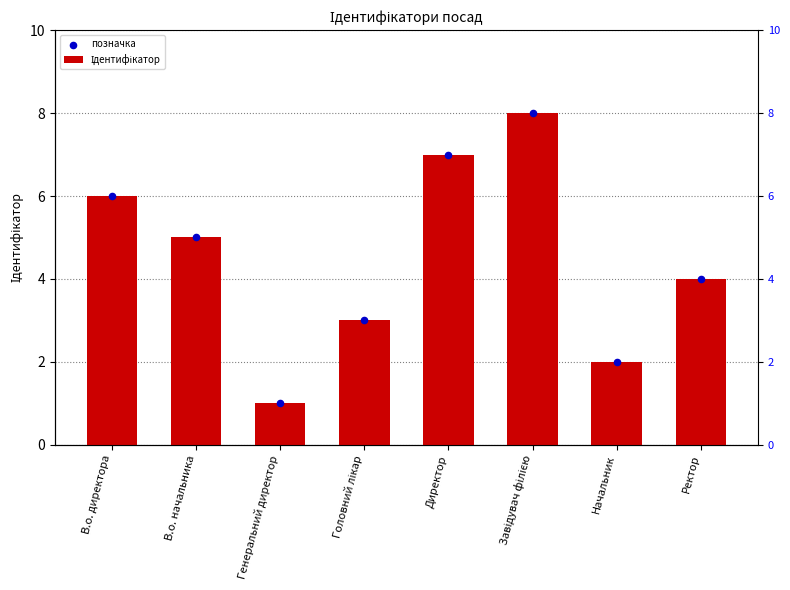

What is the total value across all series at Директор?

14